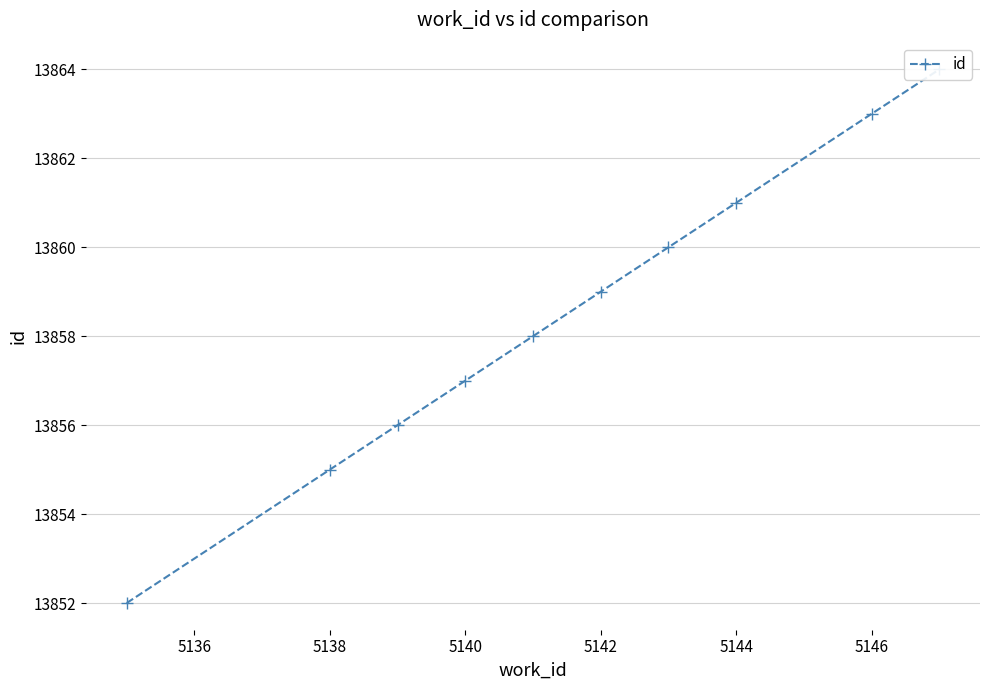

What is the greatest value displayed?

13864